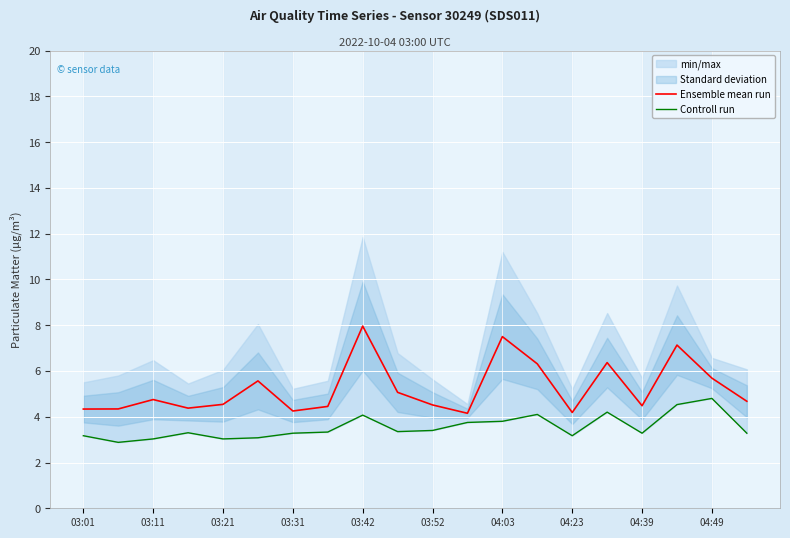

True or false: Ensemble mean run and Controll run intersect in this chart.

False